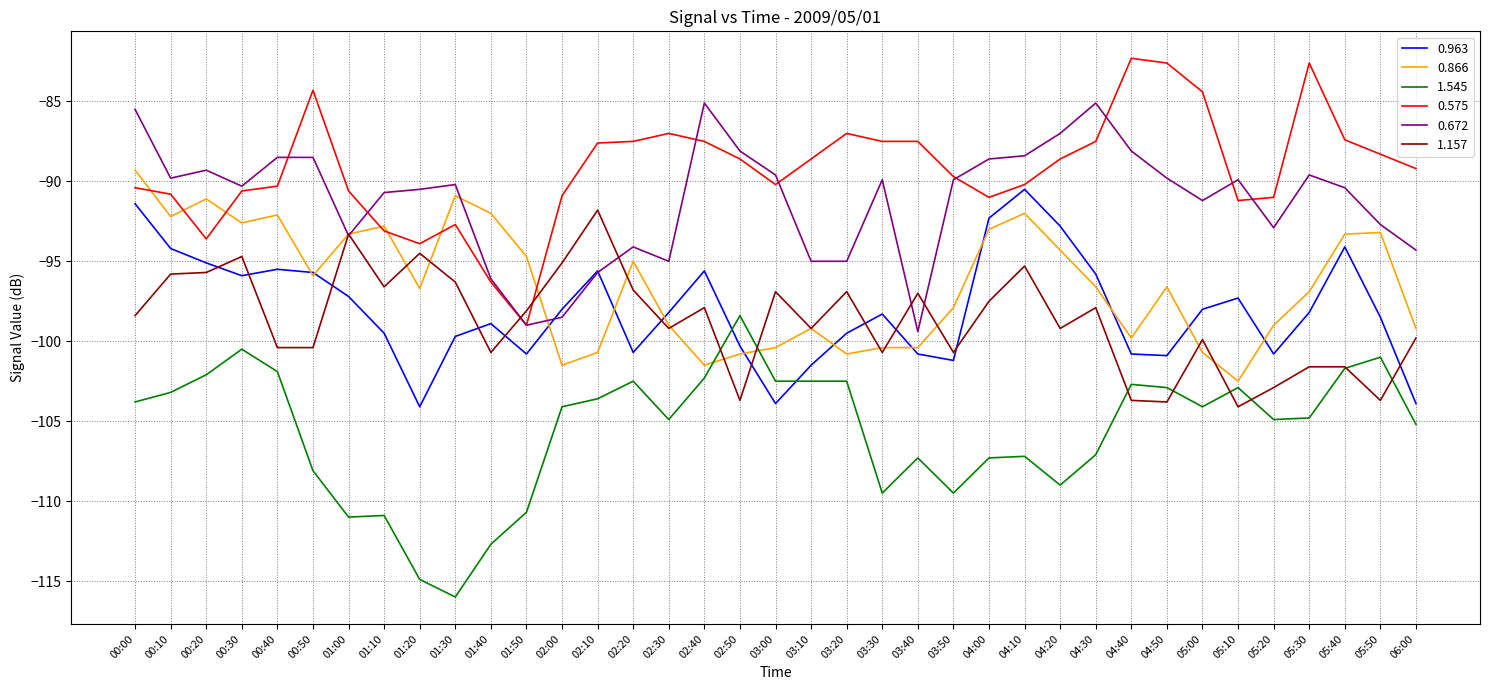

After their last crossing, which series has the higher values: 1.545 or 0.963?

0.963